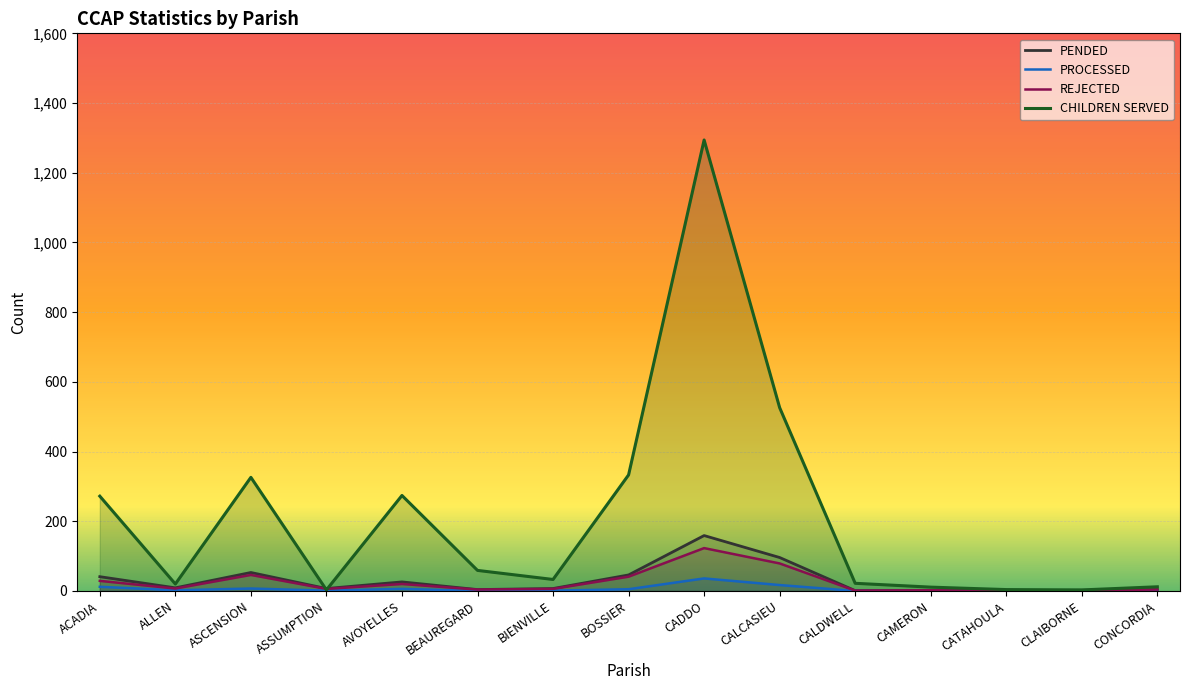

What are all the series names shown in the legend?

PENDED, PROCESSED, REJECTED, CHILDREN SERVED